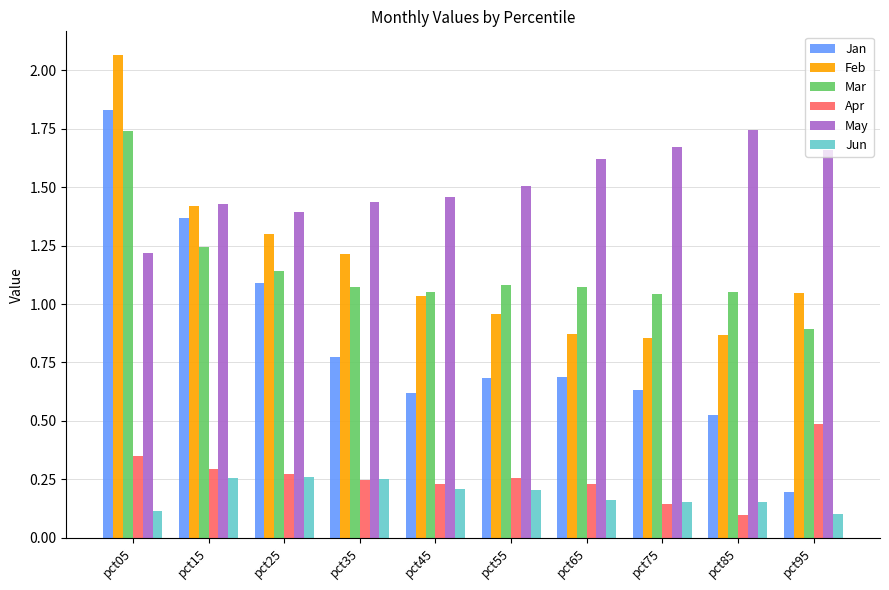

At how many categories does at least one series exceed 1?

10